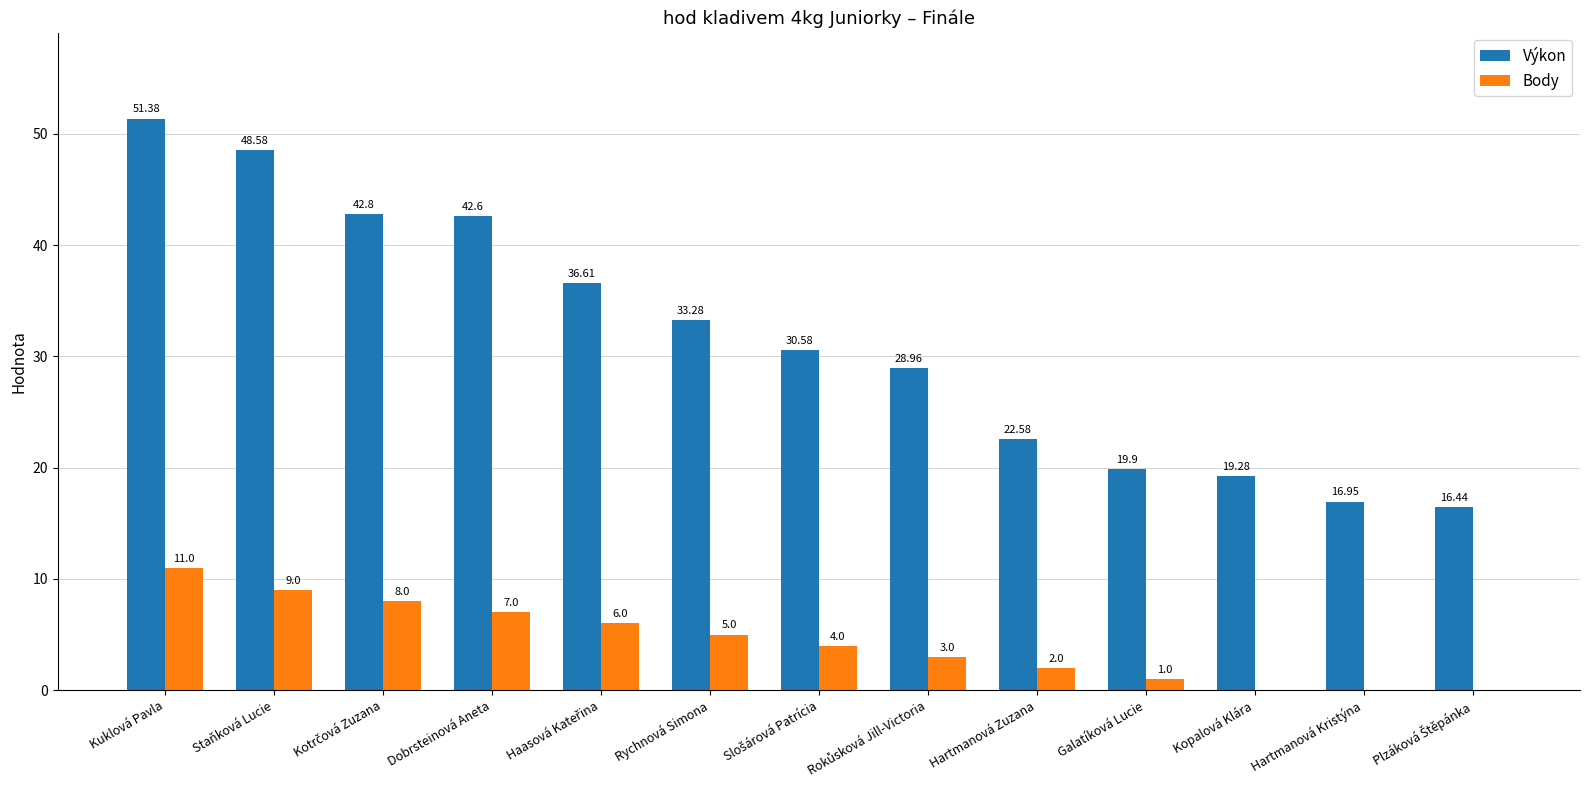

What is the sum of all Body values?

56.0